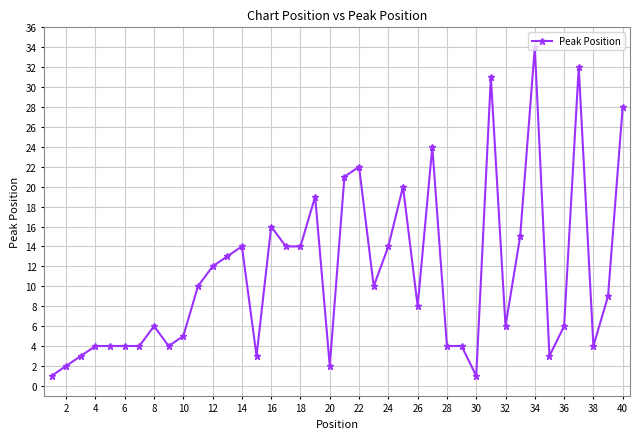

What is the maximum value shown in the chart?

34